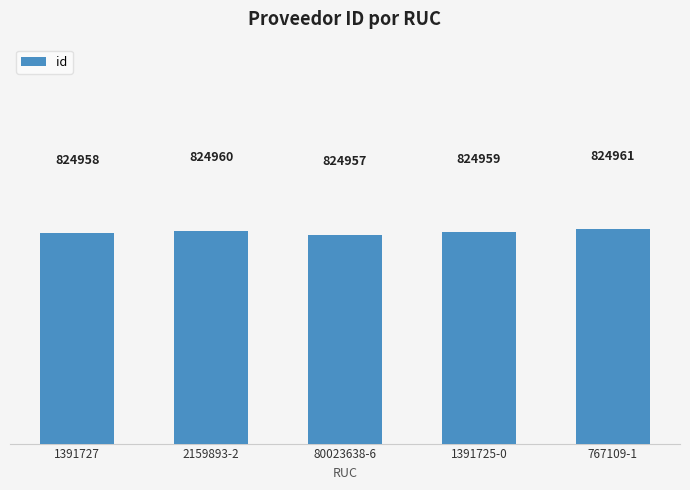

How many categories are shown in the chart?

5